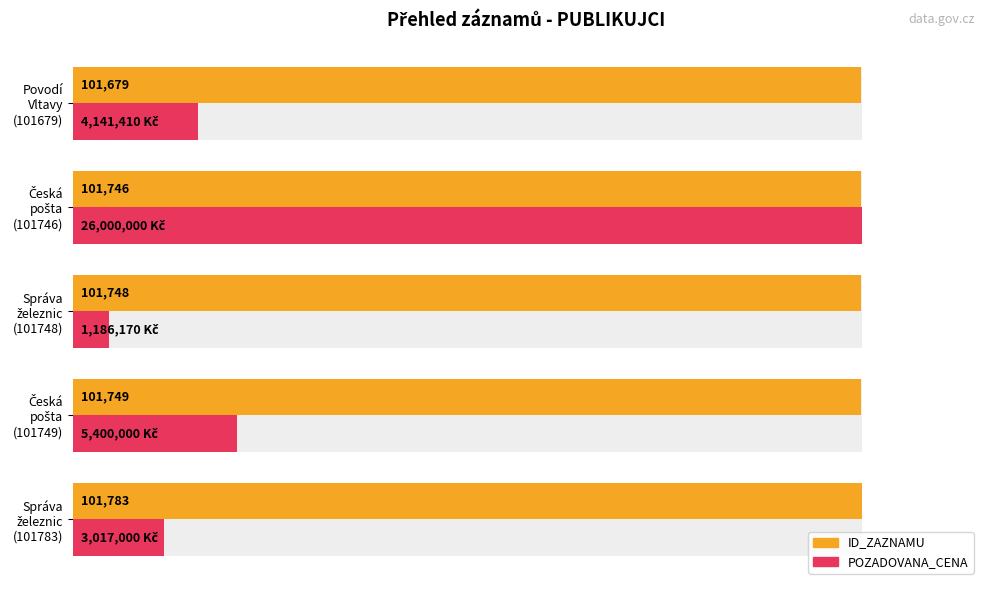

Rank the series by their maximum value, from lowest to highest.

ID_ZAZNAMU, POZADOVANA_CENA